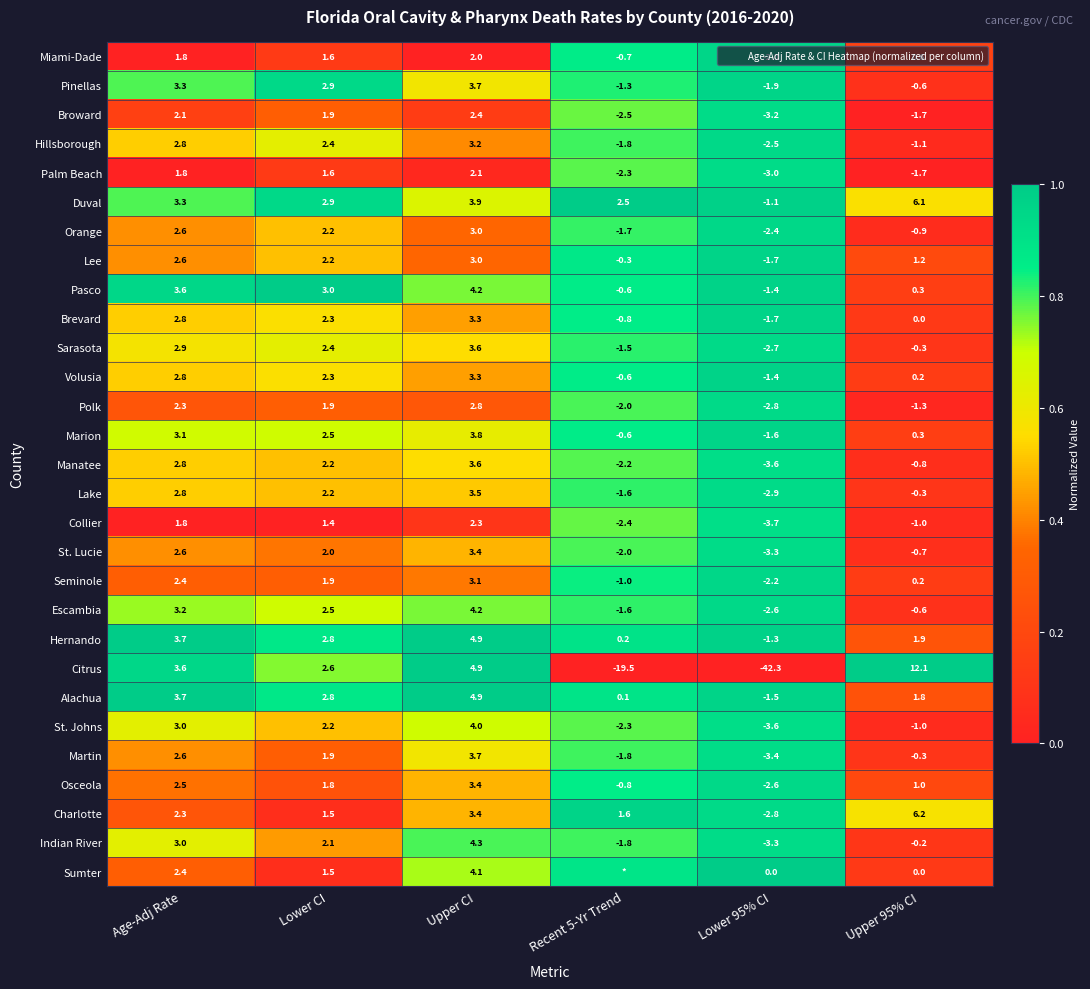

Which series changed the most between Age-Adj Rate and Lower CI?

Citrus